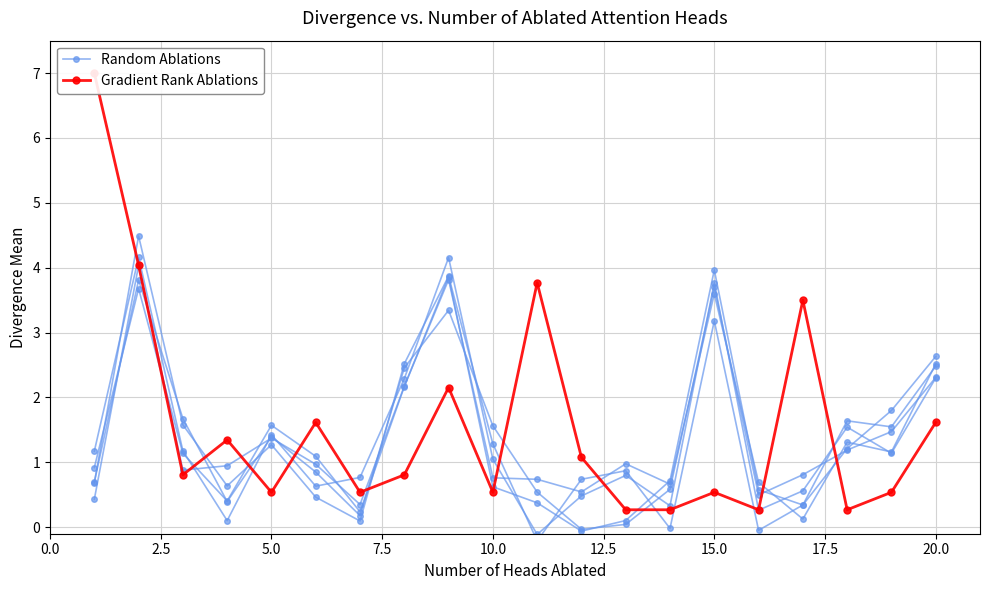

How many intersections are there between Gradient Rank Ablations and Random Ablations?

11